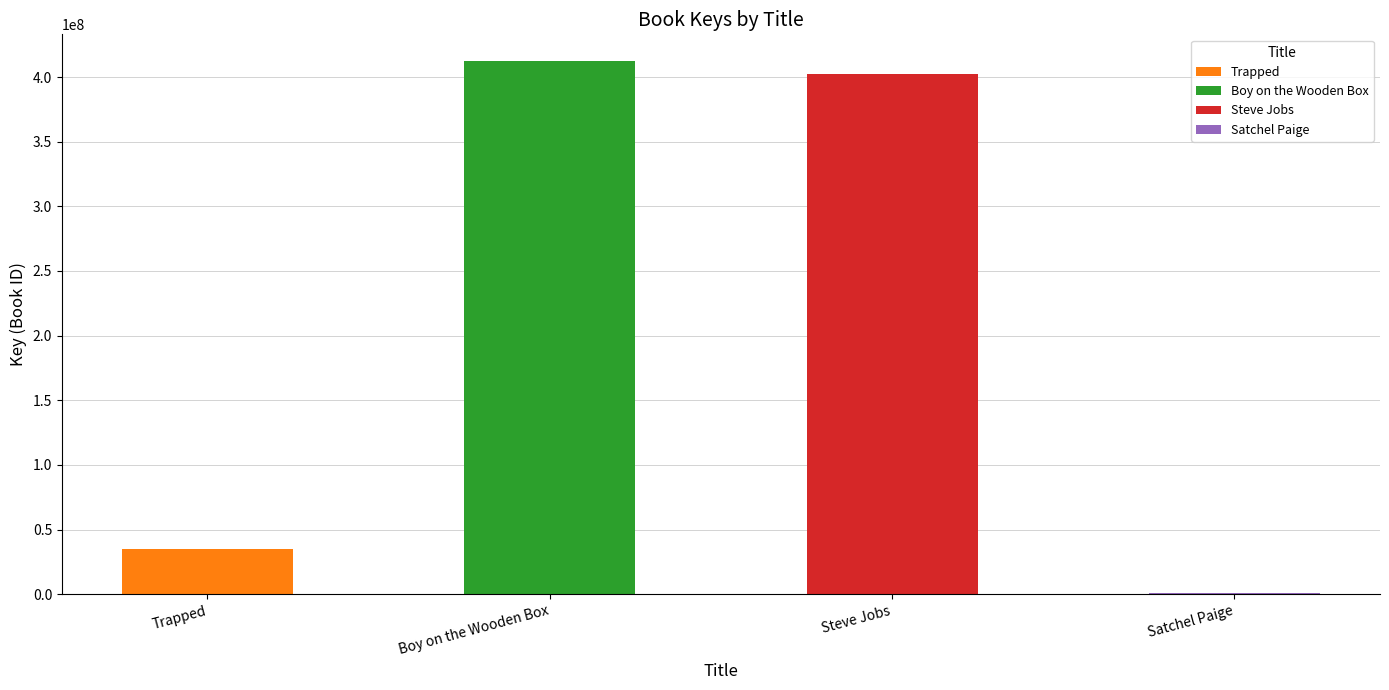

The chart shows a value of 53836751 at Trapped. True or false?

False